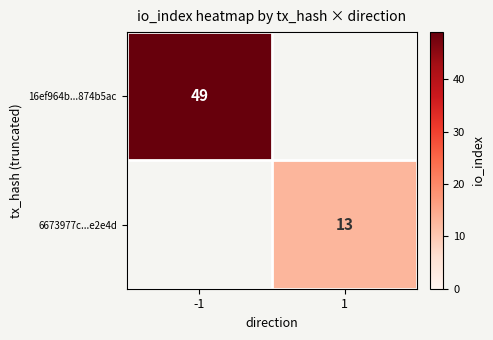

The 6673977c...e2e4d series shows 18 at 1. True or false?

False